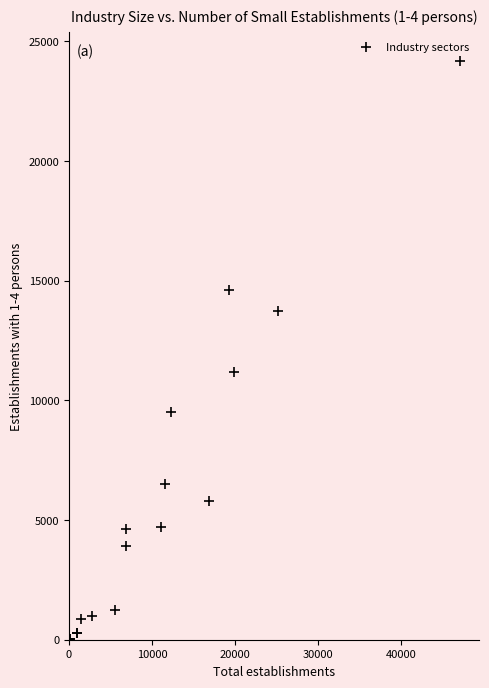

What Y value in the scatter plot is closest to 12091?

11171